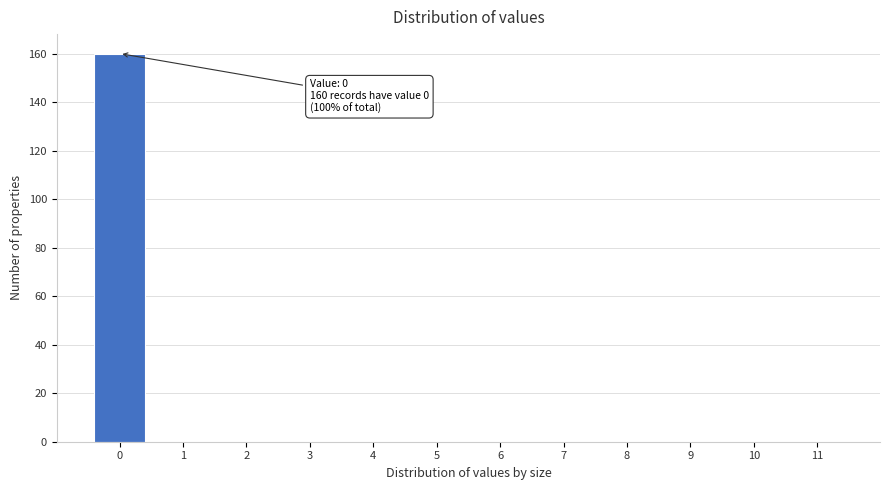

Over which range of the x-axis is the bar tallest?

-0.5 to 0.5